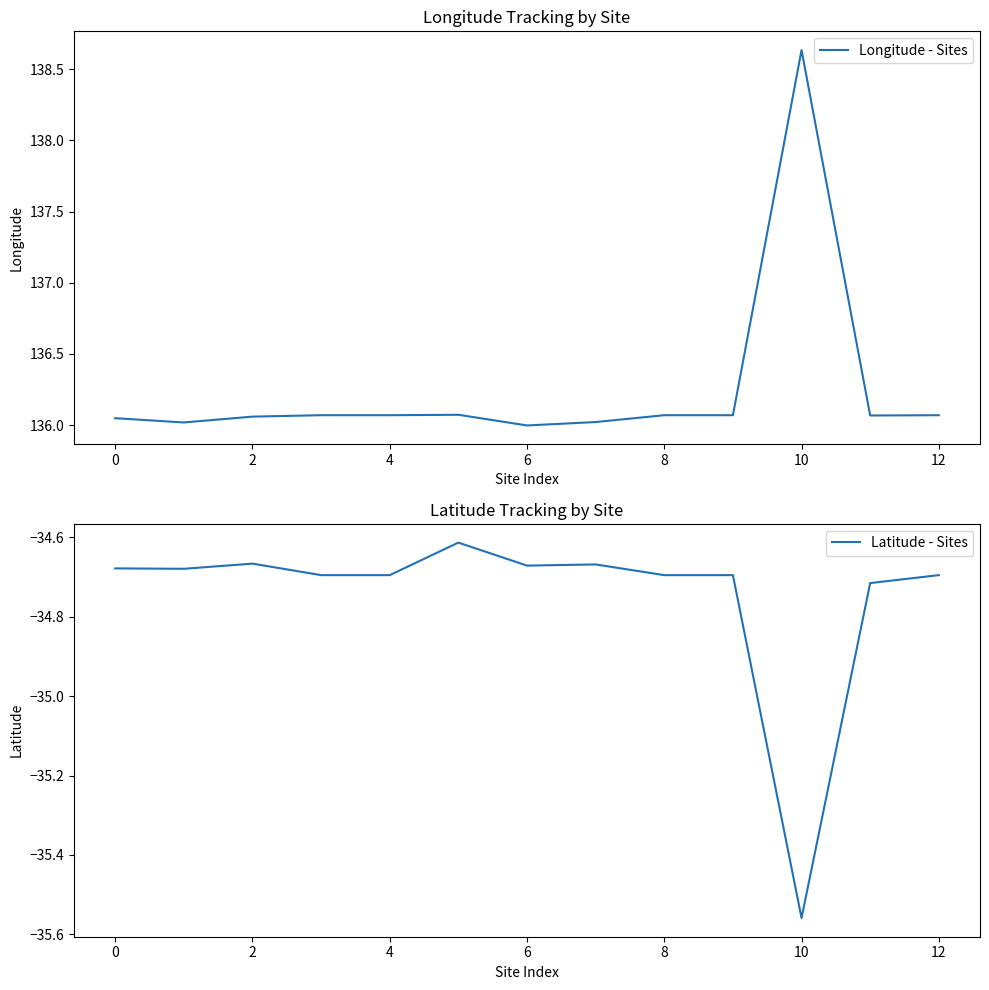

At which category does the chart reach its minimum across all series?

10